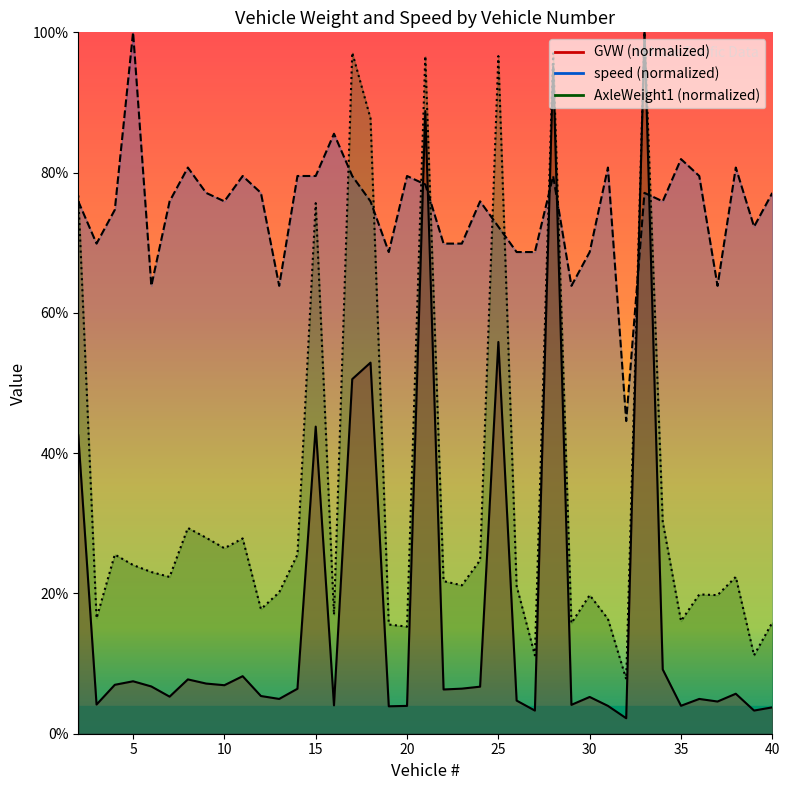

Which series has the largest range (max minus min)?

GVW